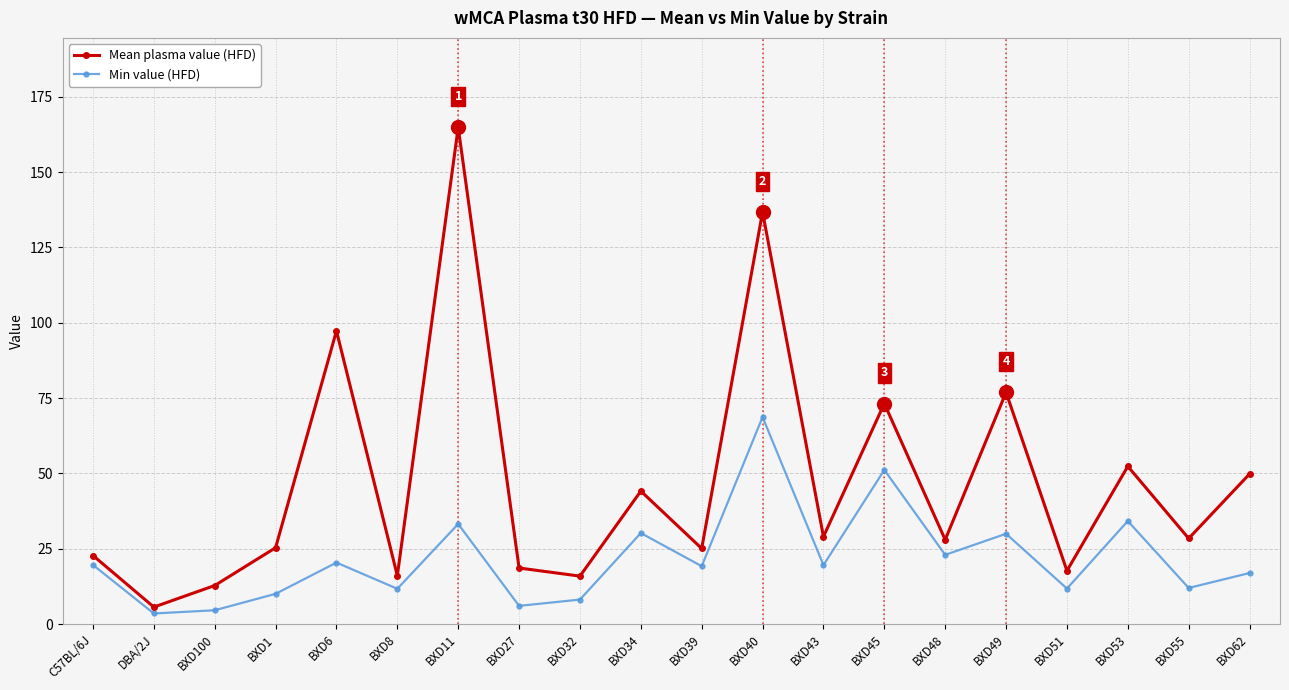

True or false: Min value (HFD) has a value of 19.2 at BXD53.

False